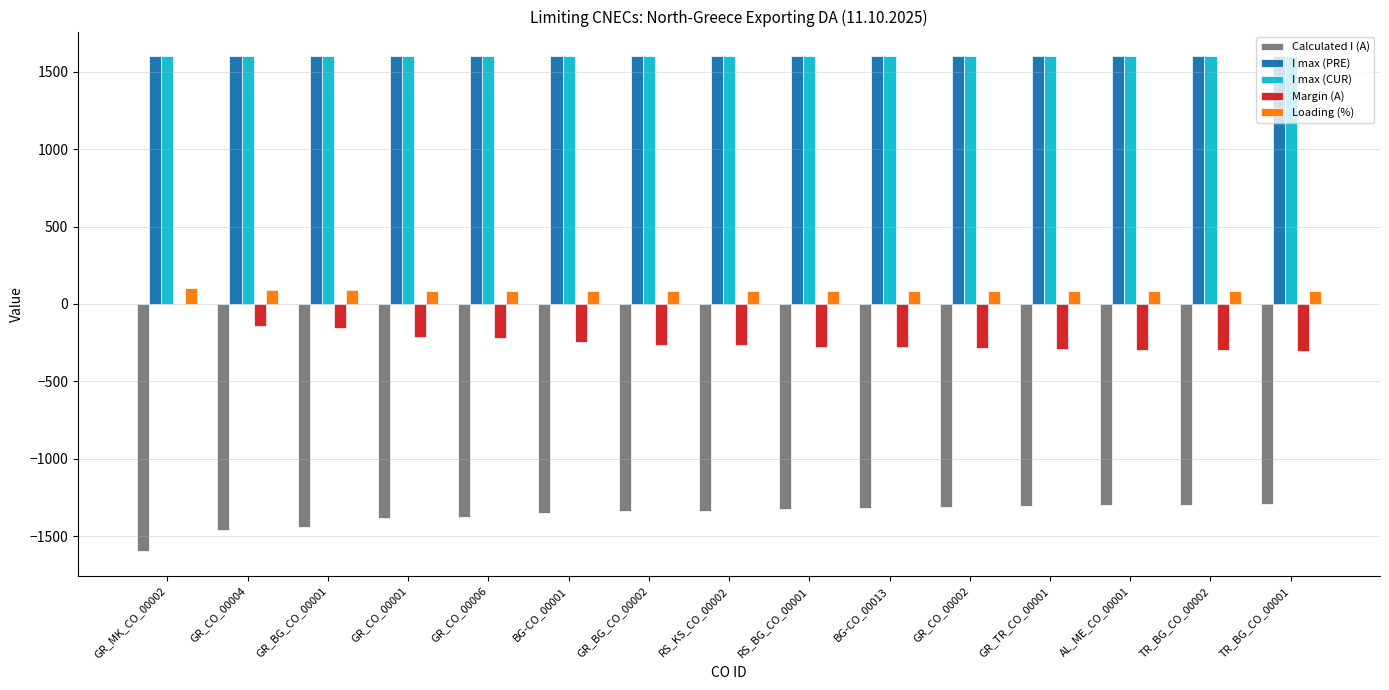

How many groups of bars are there?

15